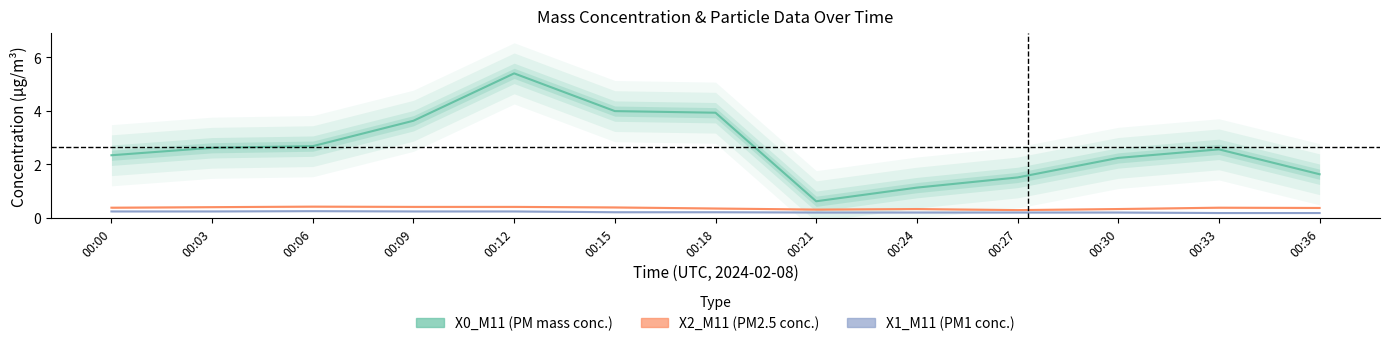

What is the lowest value of the X1_M11 series?

0.2